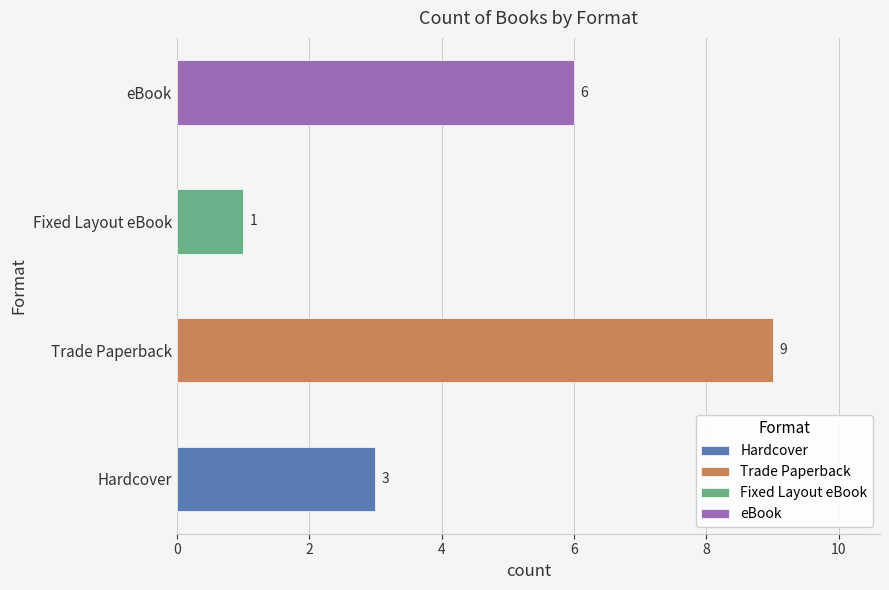

What is the change in value from Hardcover to eBook?

+3